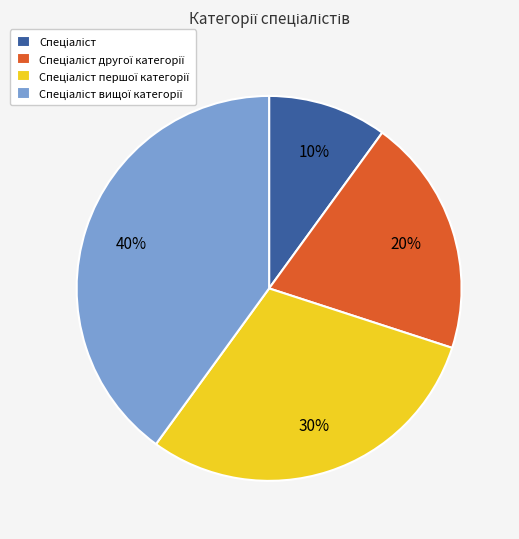

Is there any slice that represents more than half of the pie?

No